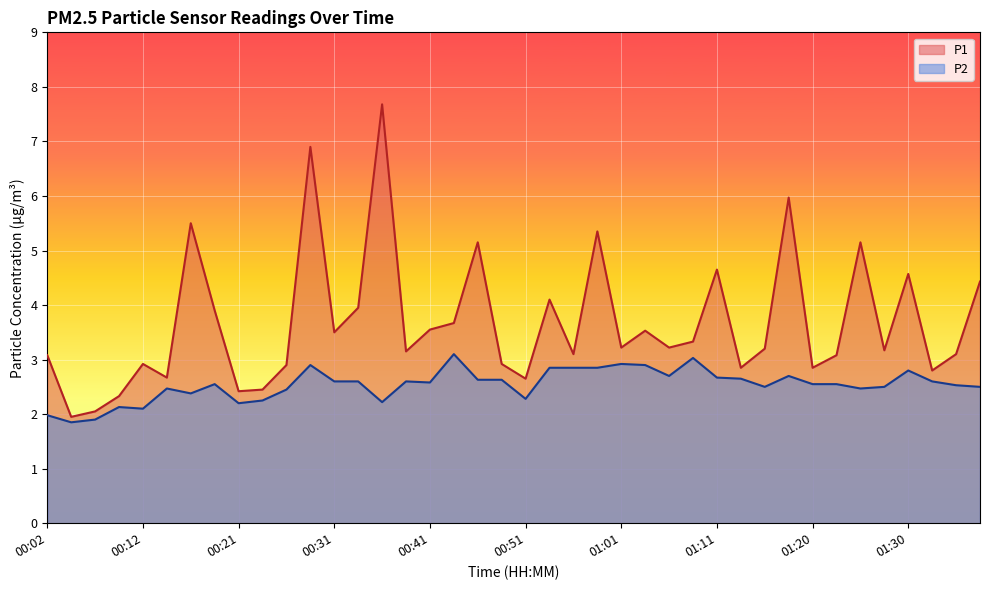

Reading left to right, list all the values displayed in this chart.

P1: 00:02=3.1	00:04=1.9	00:07=2.0	00:09=2.3	00:12=2.9	00:14=2.7	00:17=5.5	00:19=3.9	00:21=2.4	00:24=2.5	00:26=2.9	00:29=6.9	00:31=3.5	00:34=4.0	00:36=7.7	00:39=3.1	00:41=3.5	00:44=3.7	00:46=5.2	00:48=2.9	00:51=2.6	00:53=4.1	00:56=3.1	00:58=5.3	01:01=3.2	01:03=3.5	01:06=3.2	01:08=3.3	01:11=4.7	01:13=2.9	01:15=3.2	01:18=6.0	01:20=2.9	01:23=3.1	01:25=5.2	01:28=3.2	01:30=4.6	01:33=2.8	01:35=3.1	01:38=4.4
P2: 00:02=2.0	00:04=1.9	00:07=1.9	00:09=2.1	00:12=2.1	00:14=2.5	00:17=2.4	00:19=2.5	00:21=2.2	00:24=2.2	00:26=2.5	00:29=2.9	00:31=2.6	00:34=2.6	00:36=2.2	00:39=2.6	00:41=2.6	00:44=3.1	00:46=2.6	00:48=2.6	00:51=2.3	00:53=2.9	00:56=2.9	00:58=2.9	01:01=2.9	01:03=2.9	01:06=2.7	01:08=3.0	01:11=2.7	01:13=2.6	01:15=2.5	01:18=2.7	01:20=2.5	01:23=2.5	01:25=2.5	01:28=2.5	01:30=2.8	01:33=2.6	01:35=2.5	01:38=2.5